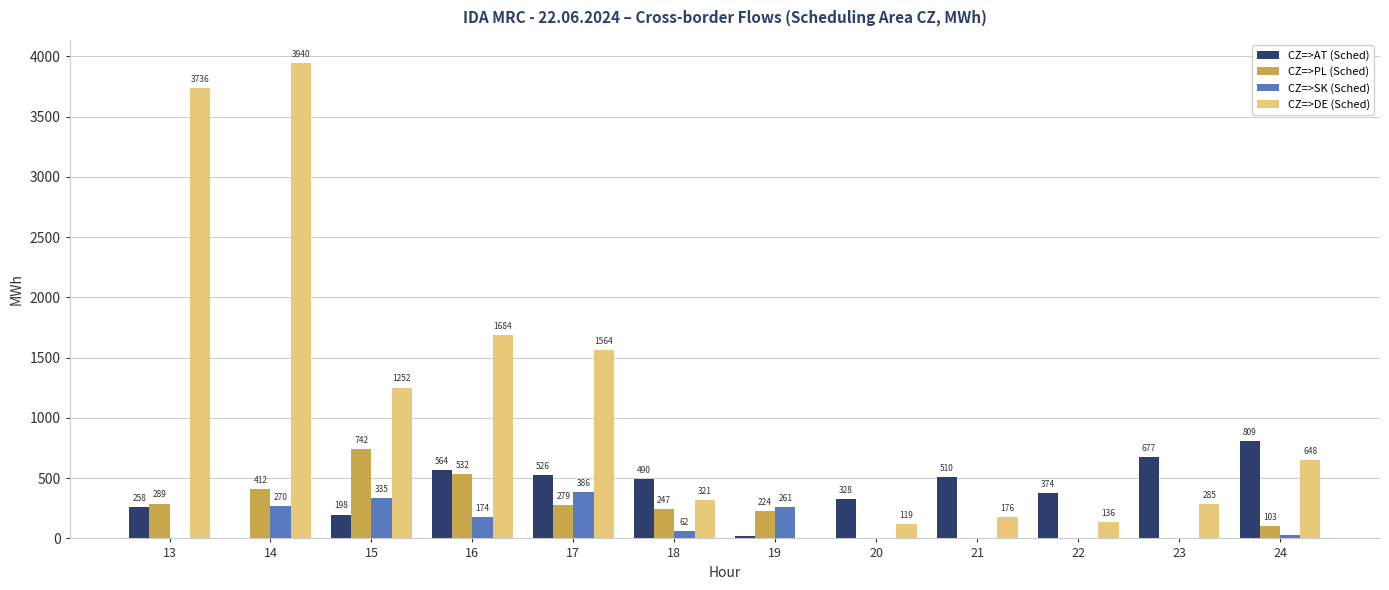

Which category has the highest value in the CZ=>DE (Sched) series?

14